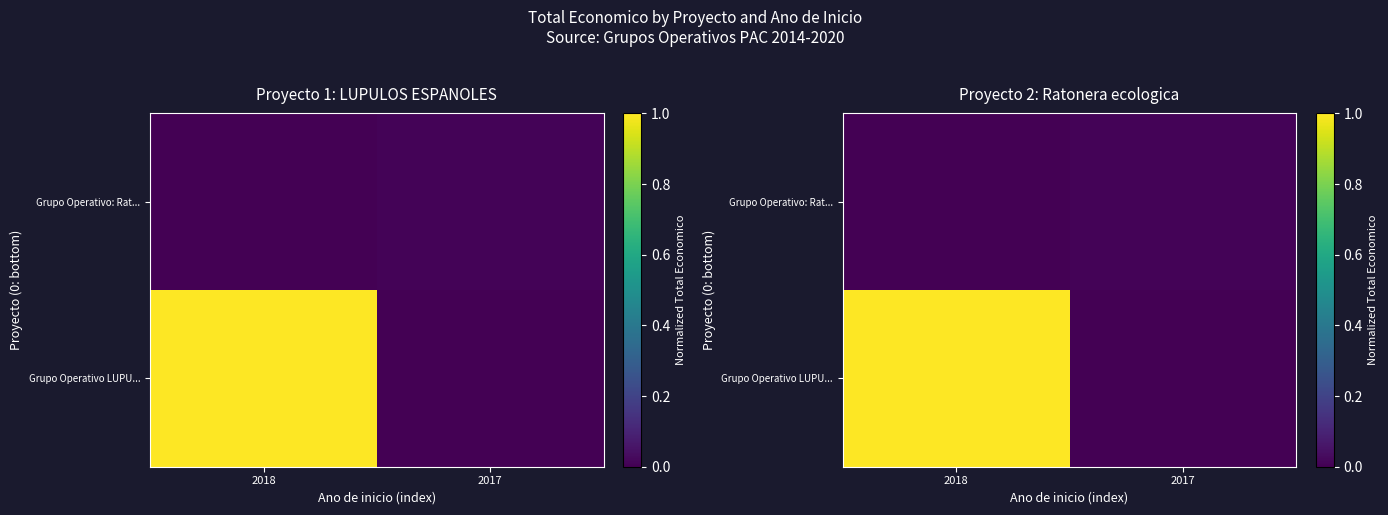

Which series changed the most between 2018 and 2017?

Grupo Operativo LUPU...